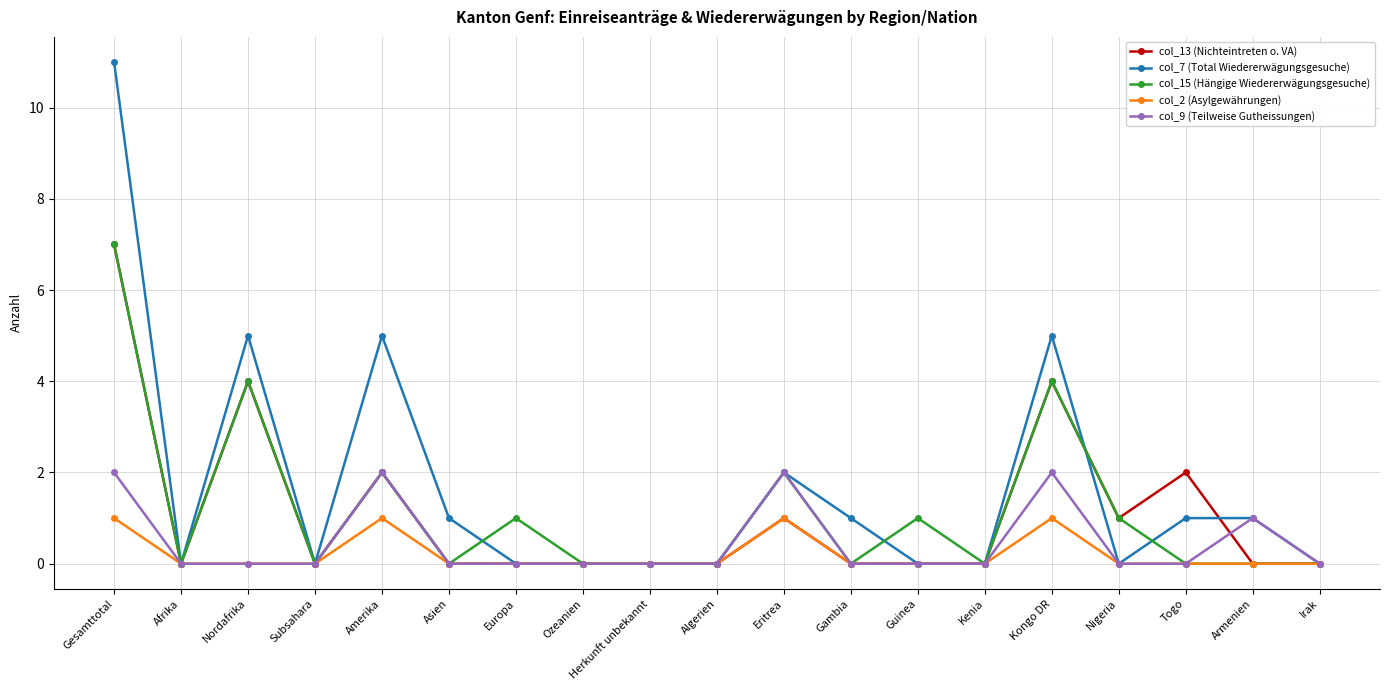

How many series are shown in this chart?

5